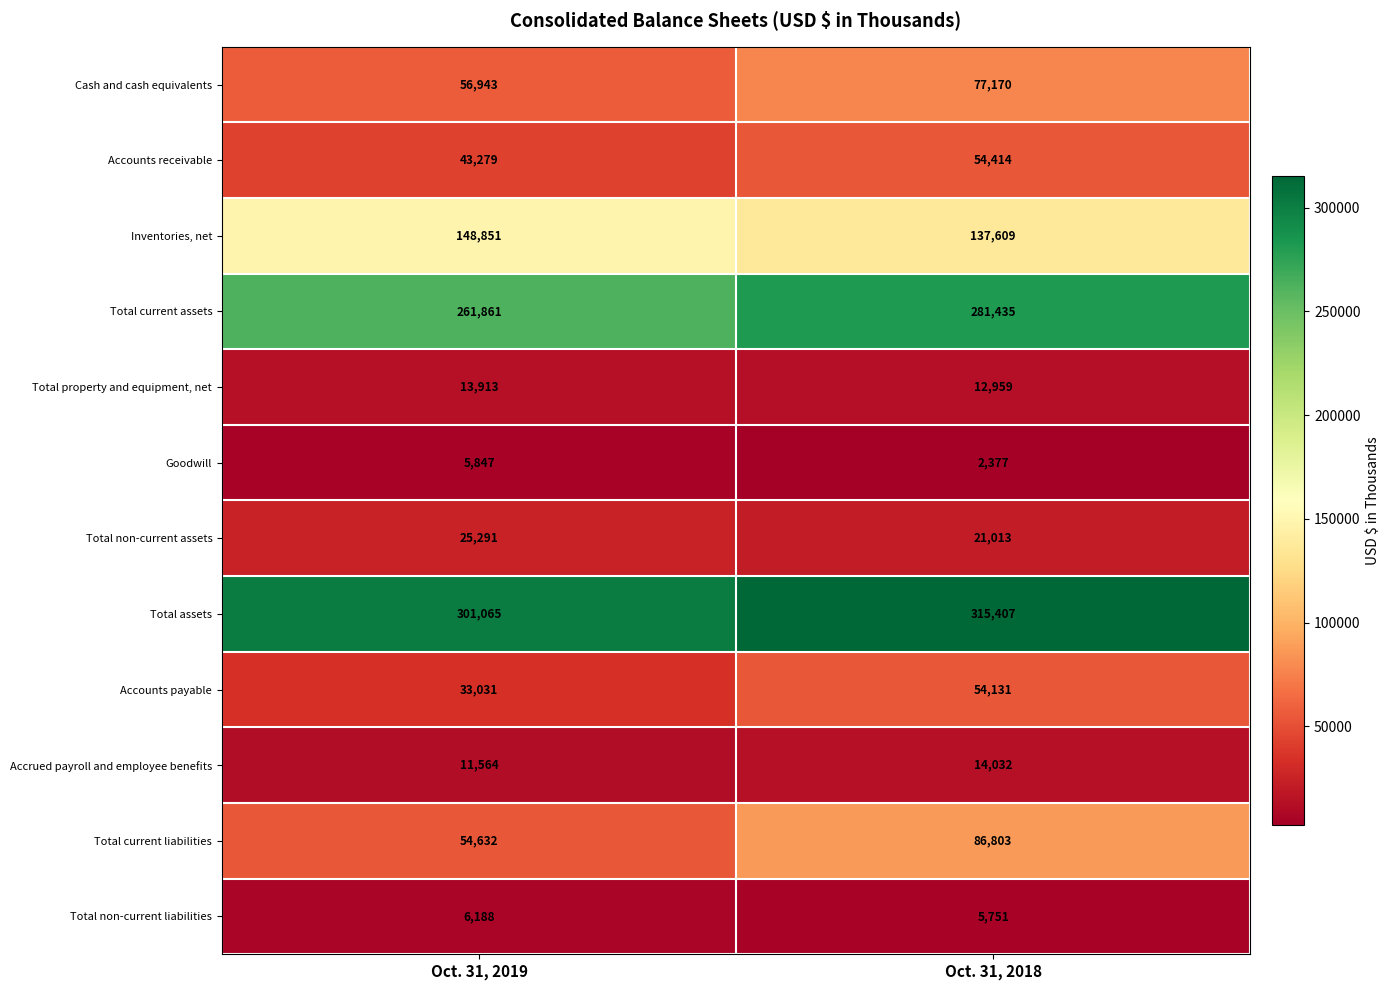

Between Oct. 31, 2019 and Oct. 31, 2018, which series saw the biggest shift?

Total current liabilities